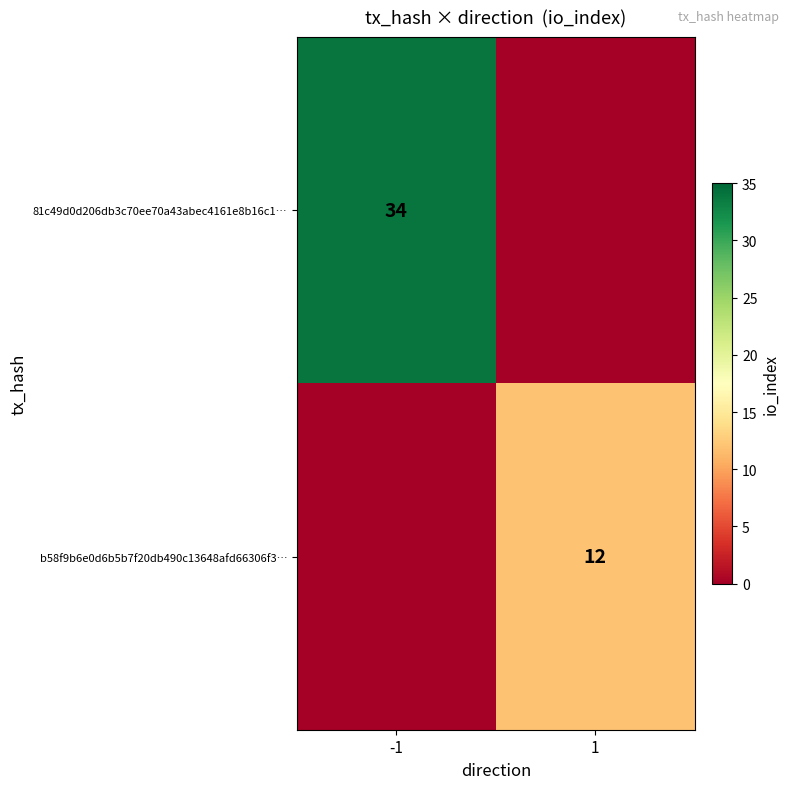

True or false: 81c49d0d206db3c70ee70a43abec4161e8b16c1… has a value of 12 at -1.

False